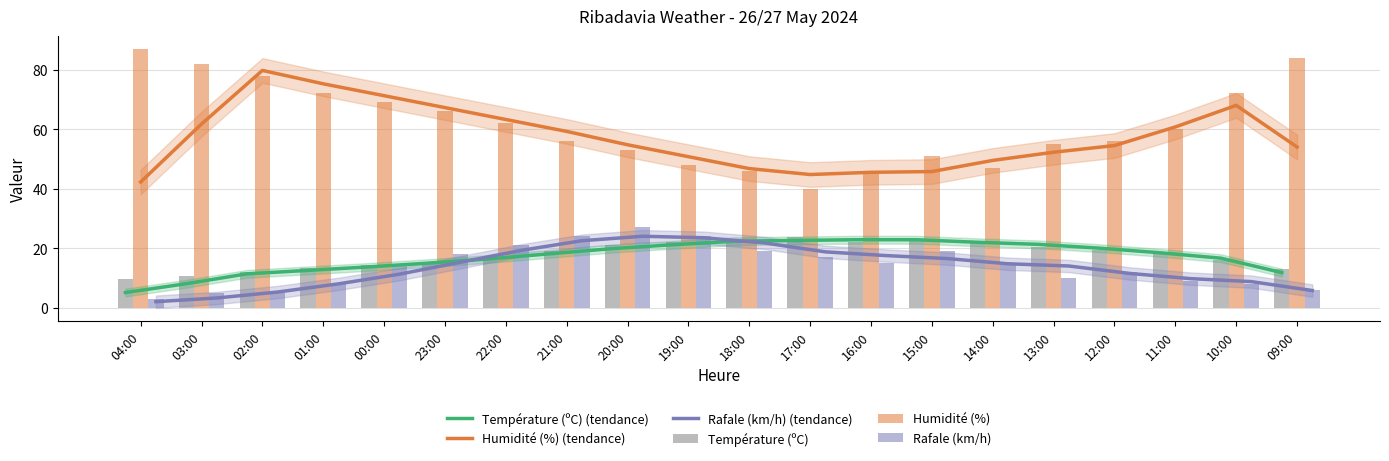

What is the difference between the maximum and minimum values in the Rafale (km/h) series?

24.0